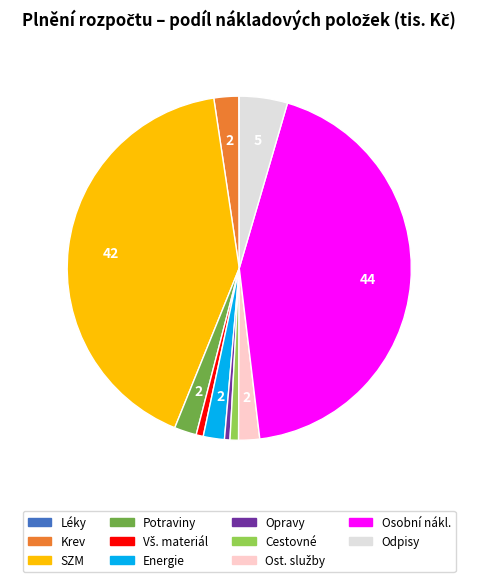

Is there a majority slice in this chart?

No